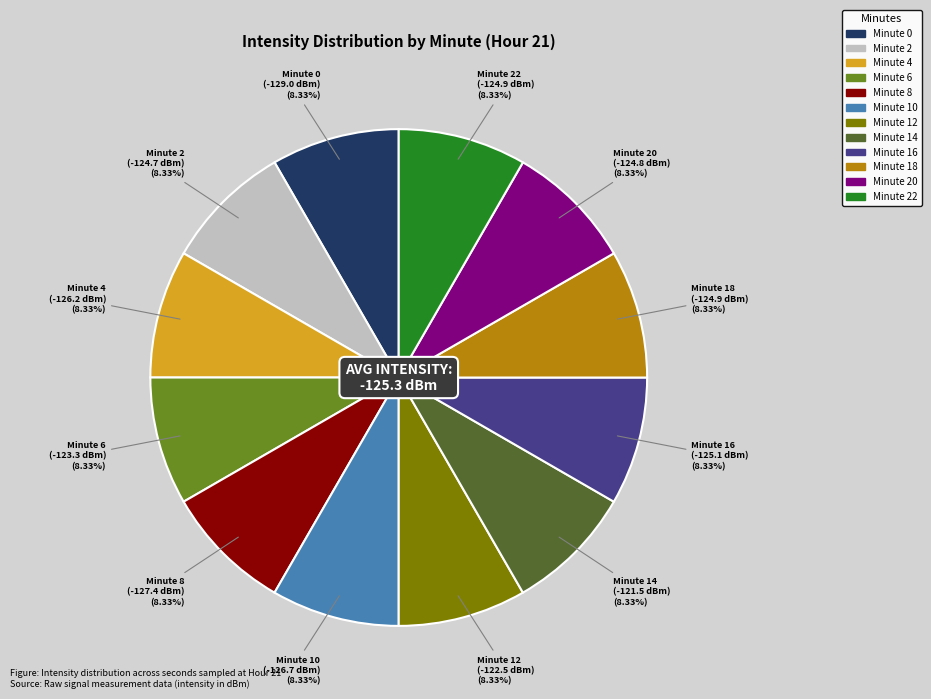

Is there any slice that represents more than half of the pie?

No